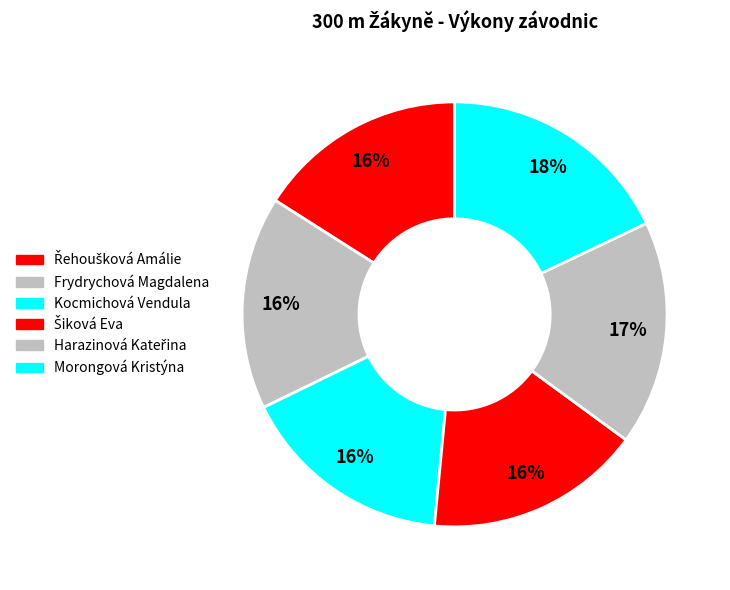

How many segments does this pie chart have?

6